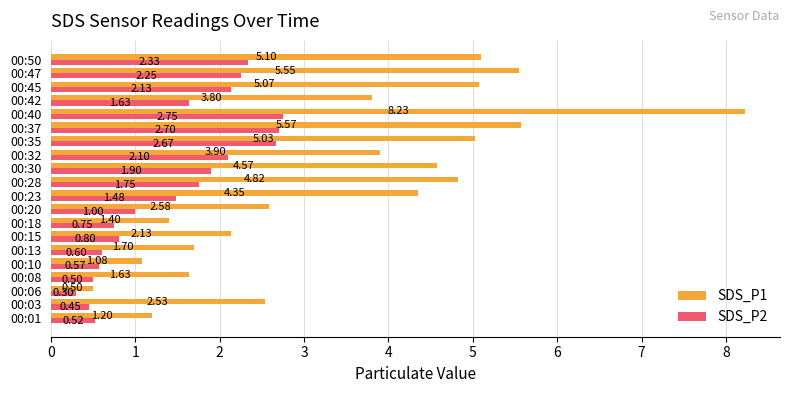

What is the lowest value of the SDS_P2 series?

0.3